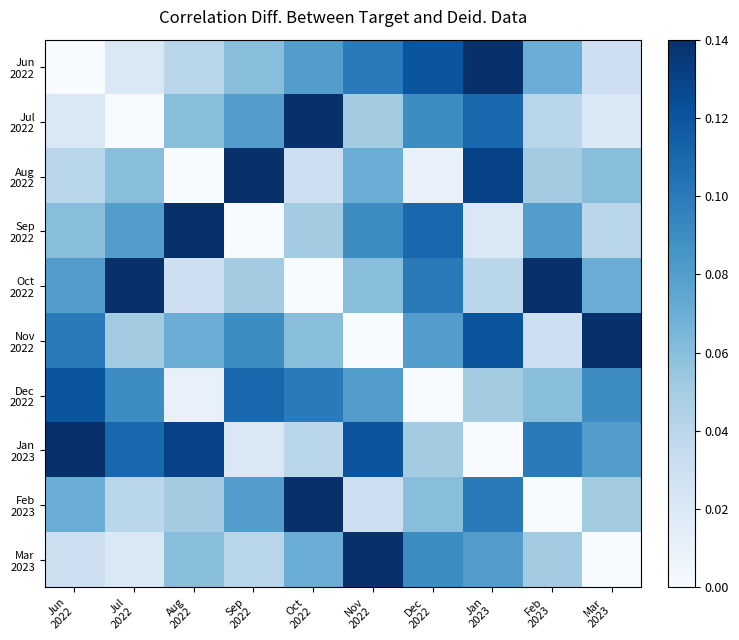

How many data points does each series have?

10